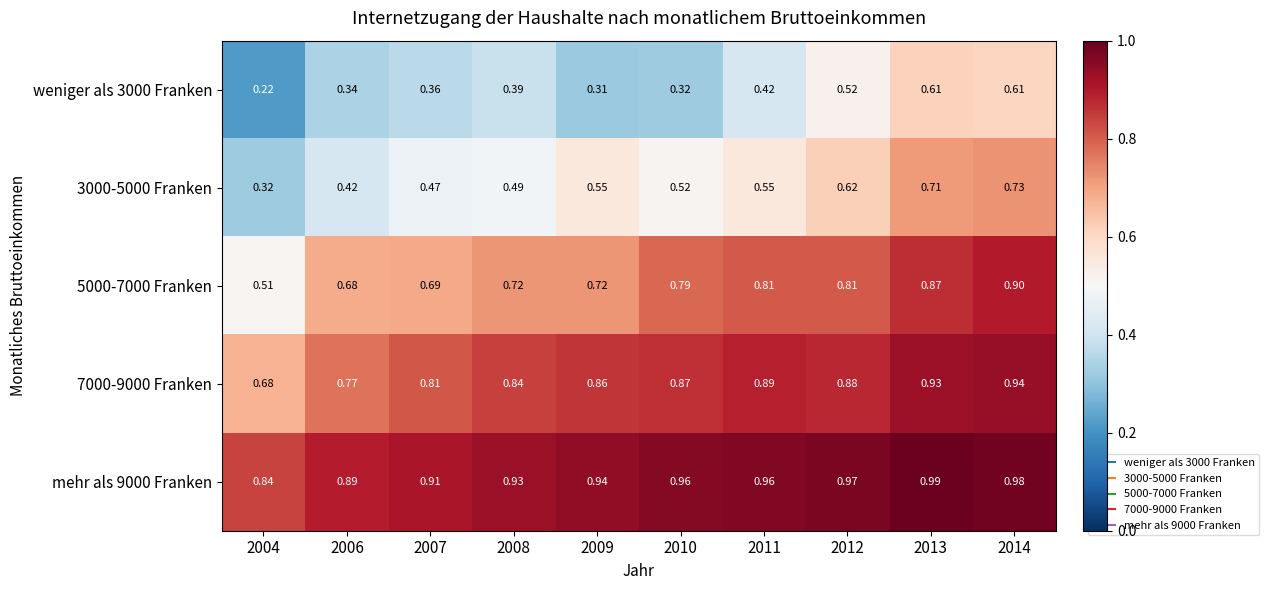

Rank the series by their maximum value, from lowest to highest.

weniger als 3000 Franken, 3000-5000 Franken, 5000-7000 Franken, 7000-9000 Franken, mehr als 9000 Franken